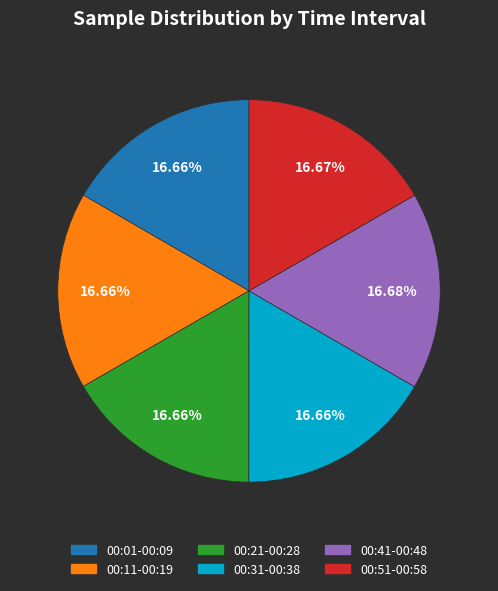

Is there any slice that represents more than half of the pie?

No